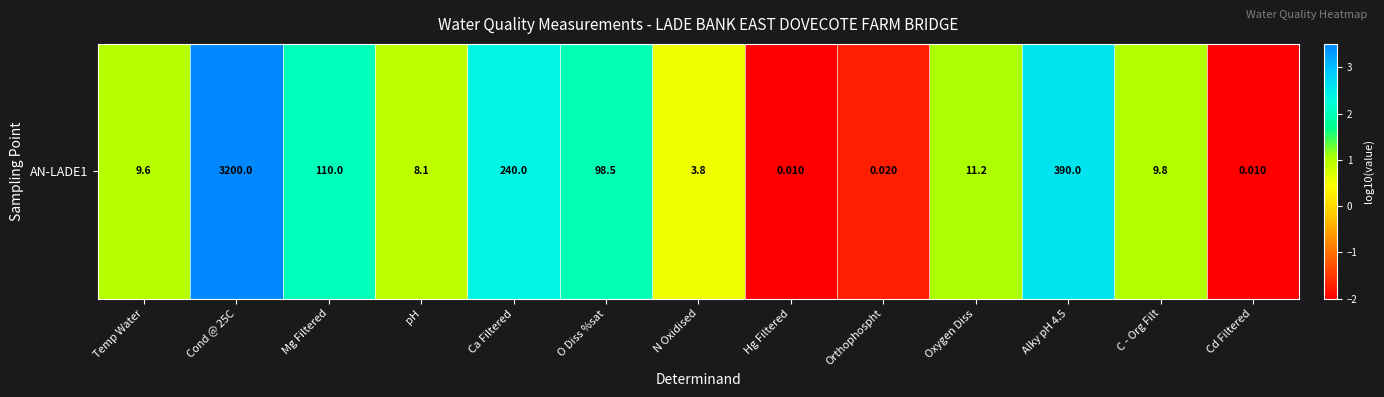

How many data points are above 0?

10